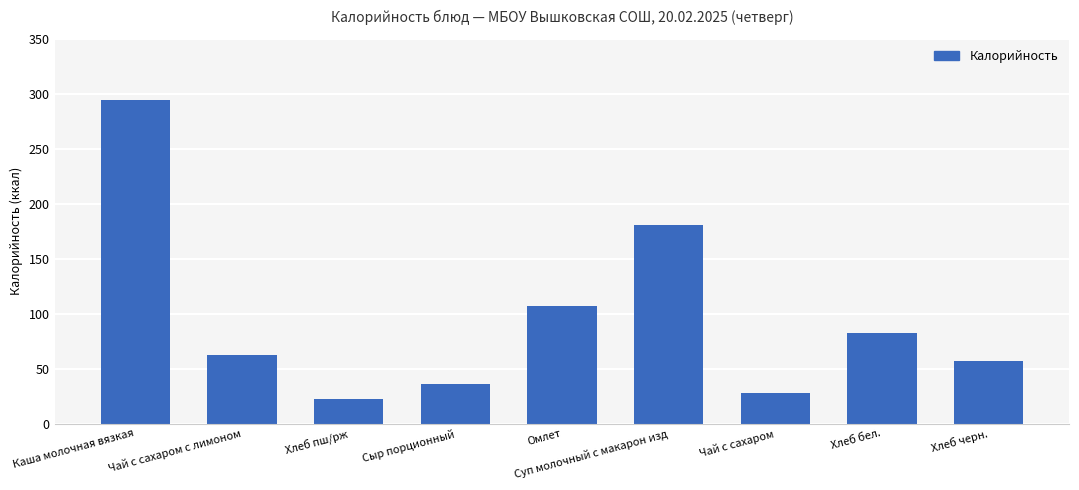

Where does the data first go above 62?

Каша молочная вязкая